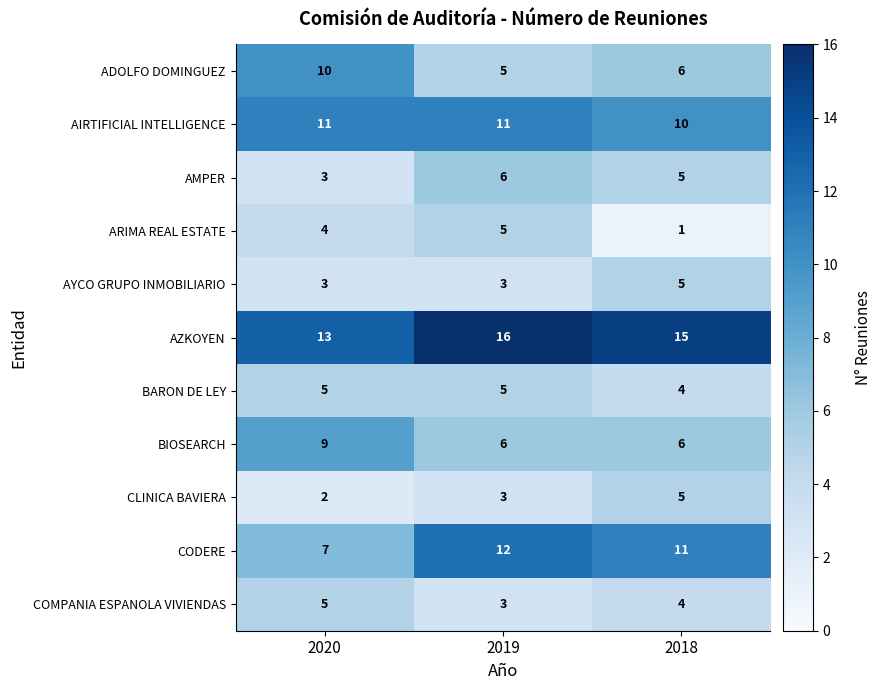

Between 2019 and 2018, which series saw the biggest shift?

ARIMA REAL ESTATE